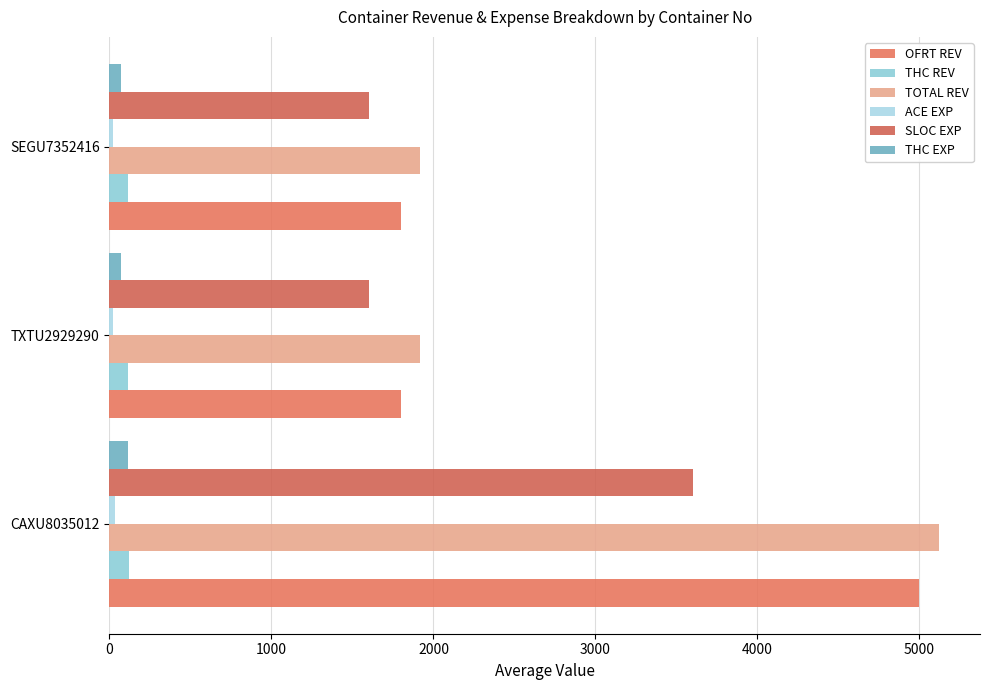

Reading left to right, transcribe all the data shown in this chart.

OFRT REV: 5000.0	1800.0	1800.0
THC REV: 118.0	114.0	114.0
TOTAL REV: 5118.0	1914.0	1914.0
ACE EXP: 35.0	20.0	20.0
SLOC EXP: 3600.0	1600.0	1600.0
THC EXP: 112.5	72.0	72.0